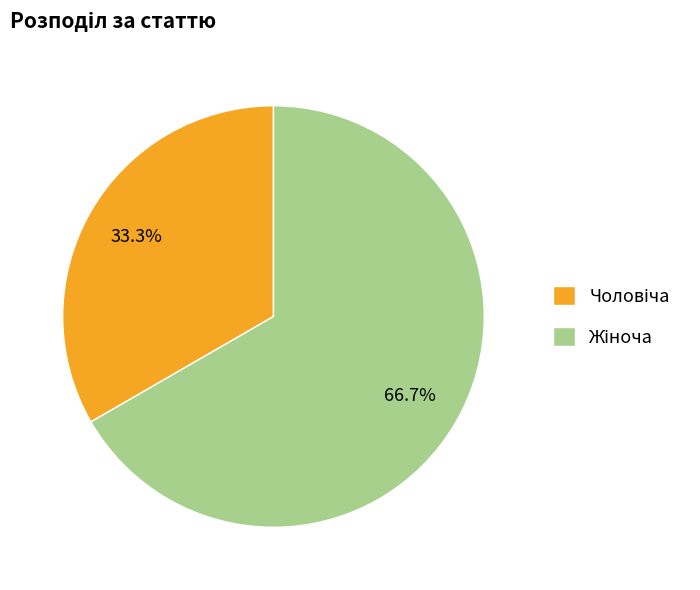

Does any single category account for the majority?

Yes